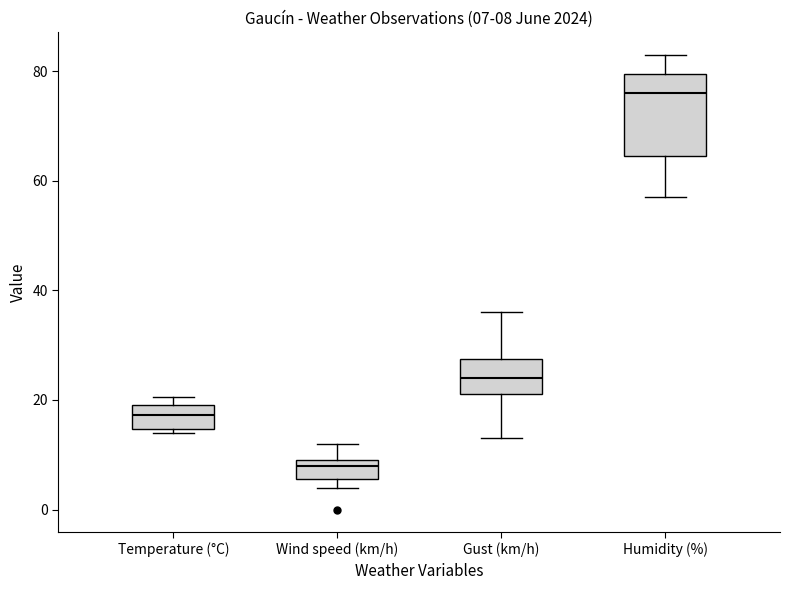

Which box has the lowest median line?

Wind speed (km/h)